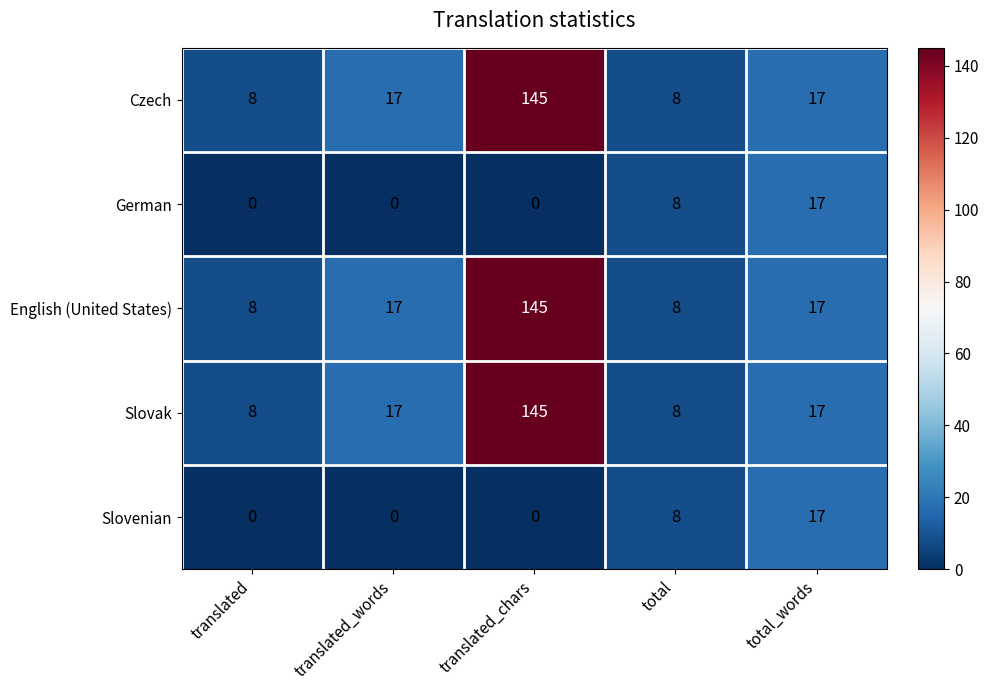

What is the greatest value displayed?

145